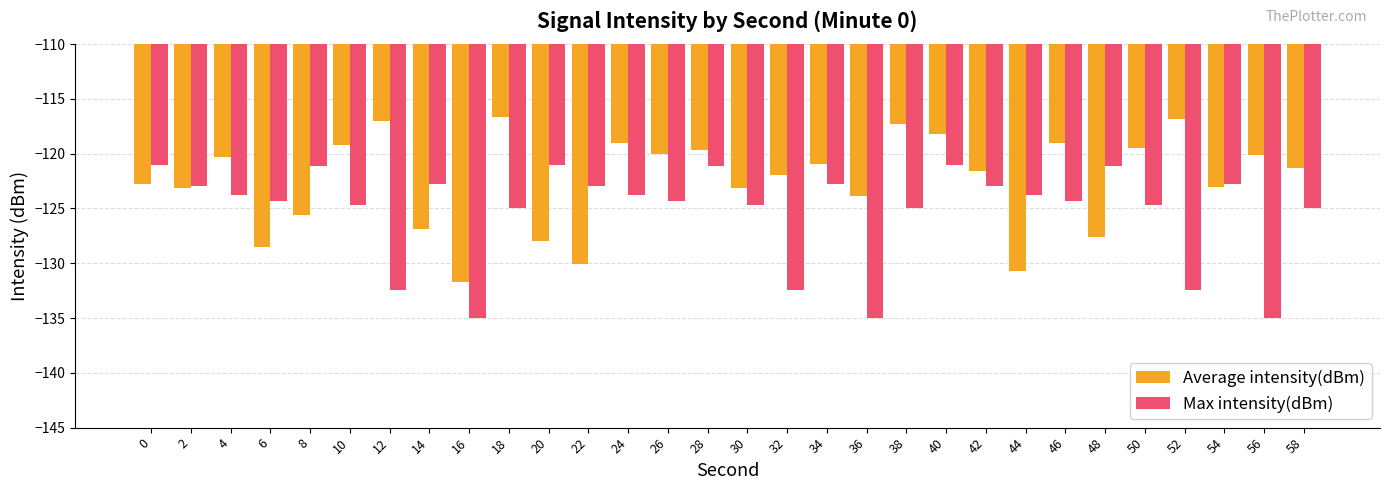

Rank the series by their average value, from lowest to highest.

Max intensity(dBm), Average intensity(dBm)